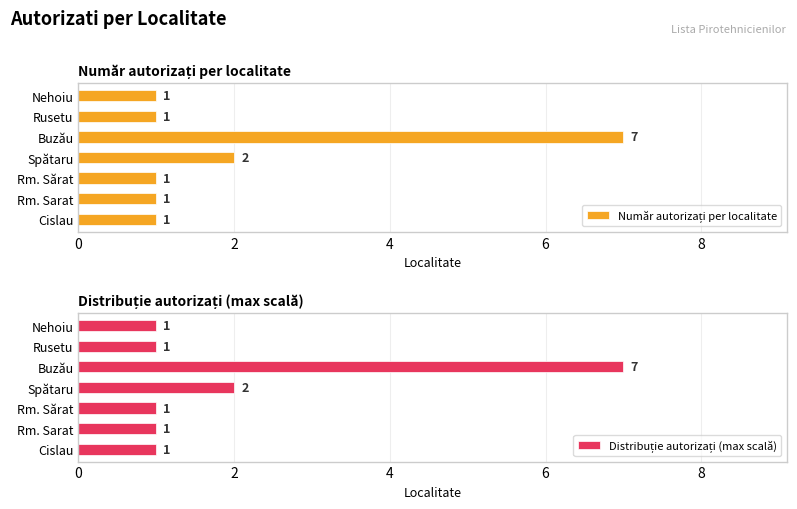

Does the chart contain stacked bars?

No